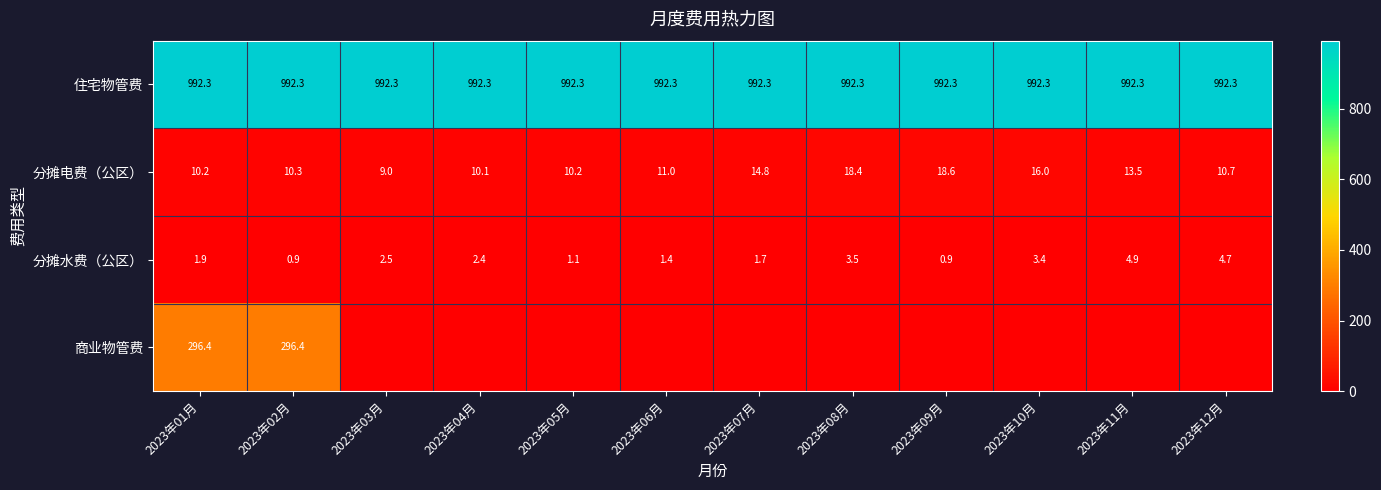

Which category has the highest value across all series?

2023年01月